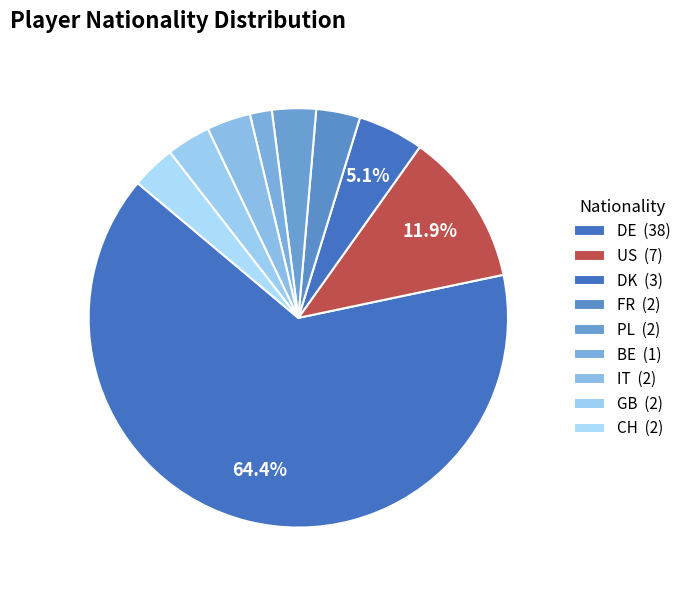

Do PL and DK together represent more than half of the pie?

No